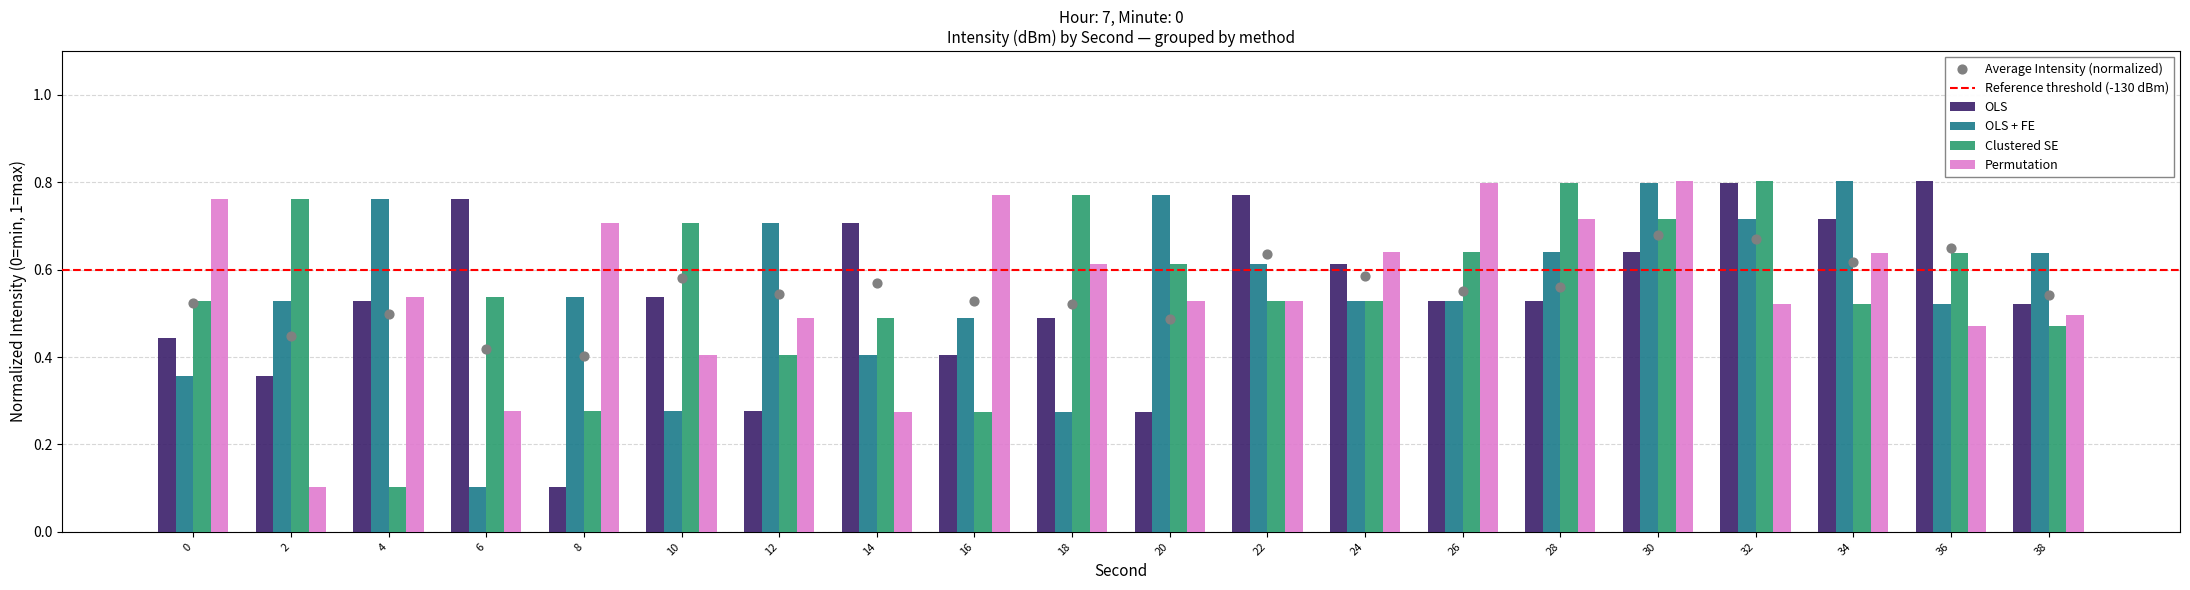

Which series reaches the maximum Y coordinate?

OLS